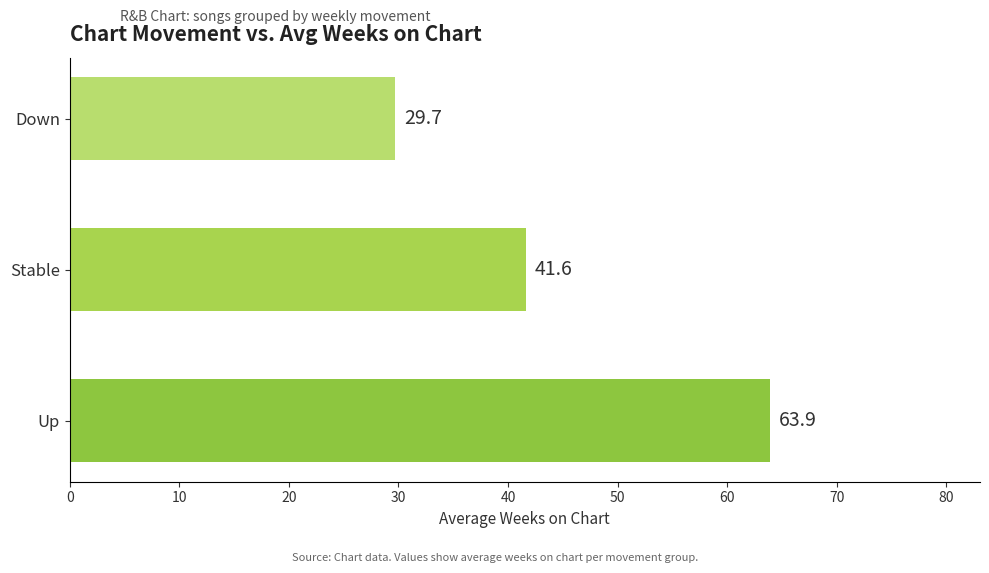

Rank the categories by value from lowest to highest.

Down, Stable, Up